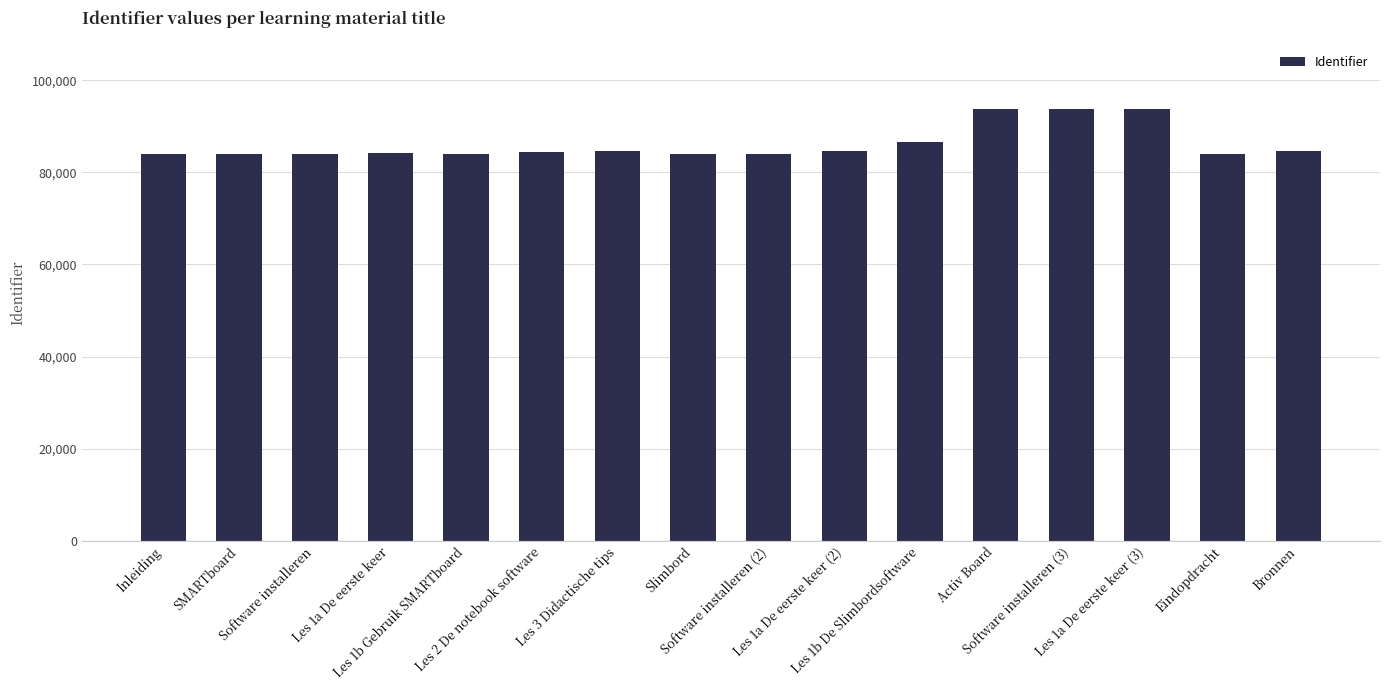

What is the value of the 15th bar from the left?

83953